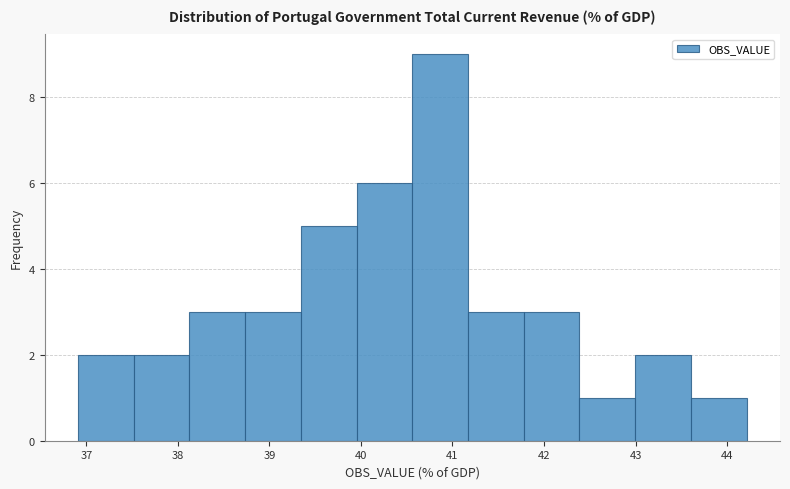

Reading left to right, list every bar in this chart as the range it spans on the x-axis followed by its height. Neither the bar edges nor the heights are printed on the chart, so give them approximately, as read against the axes.

36.9 to 37.5: 2
37.5 to 38.1: 2
38.1 to 38.7: 3
38.7 to 39.3: 3
39.3 to 40.0: 5
40.0 to 40.6: 6
40.6 to 41.2: 9
41.2 to 41.8: 3
41.8 to 42.4: 3
42.4 to 43.0: 1
43.0 to 43.6: 2
43.6 to 44.2: 1